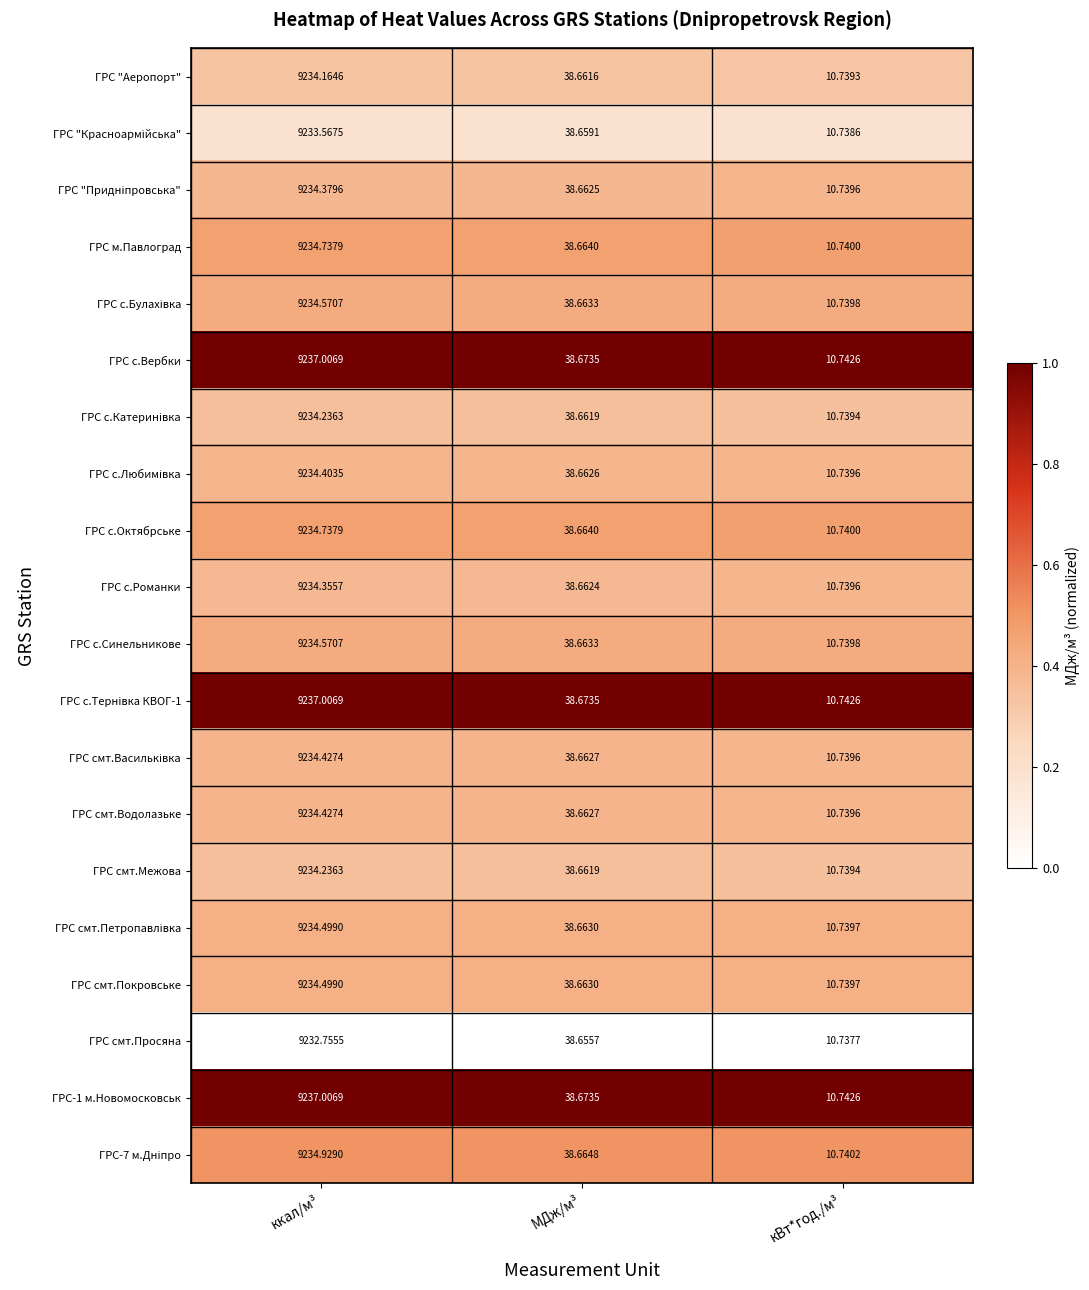

At which label is ГРС смт.Просяна closest to 4621?

МДж/м³